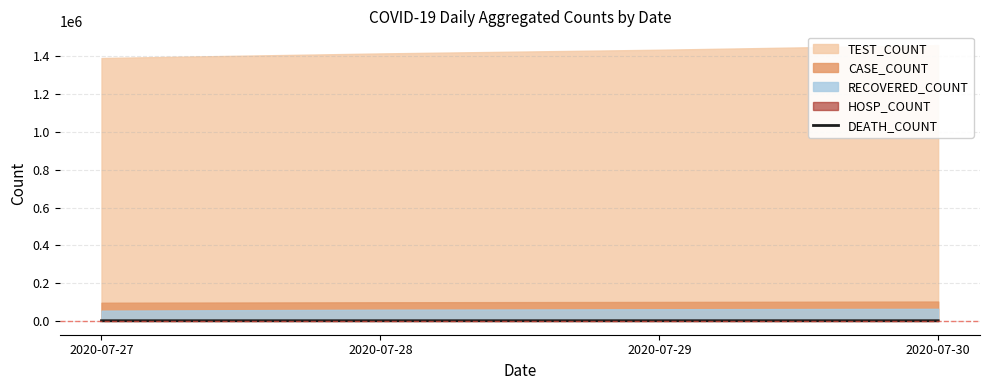

What is the average value?

1008